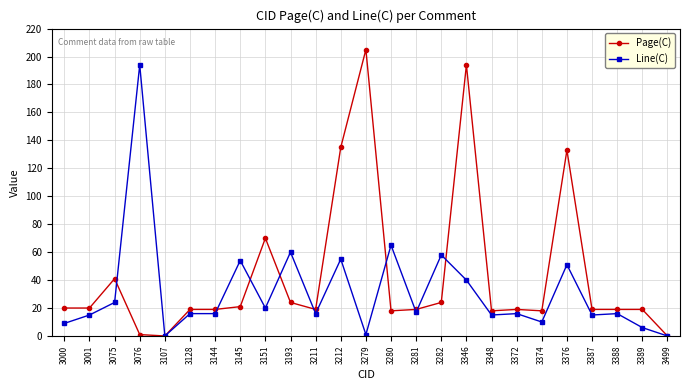

The value of Page(C) at 3387 is 19. True or false?

True